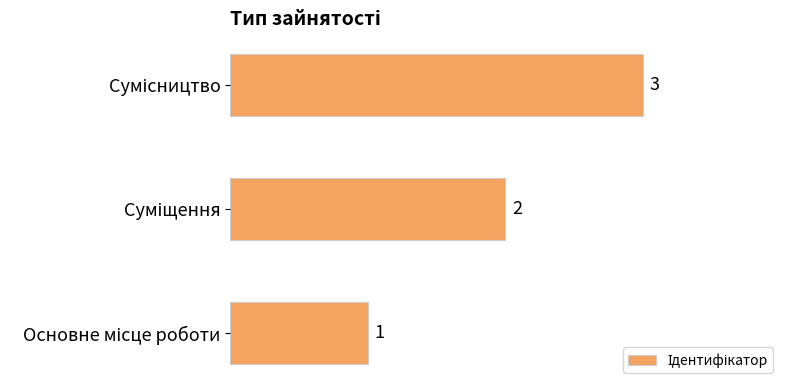

What is the greatest value displayed?

3